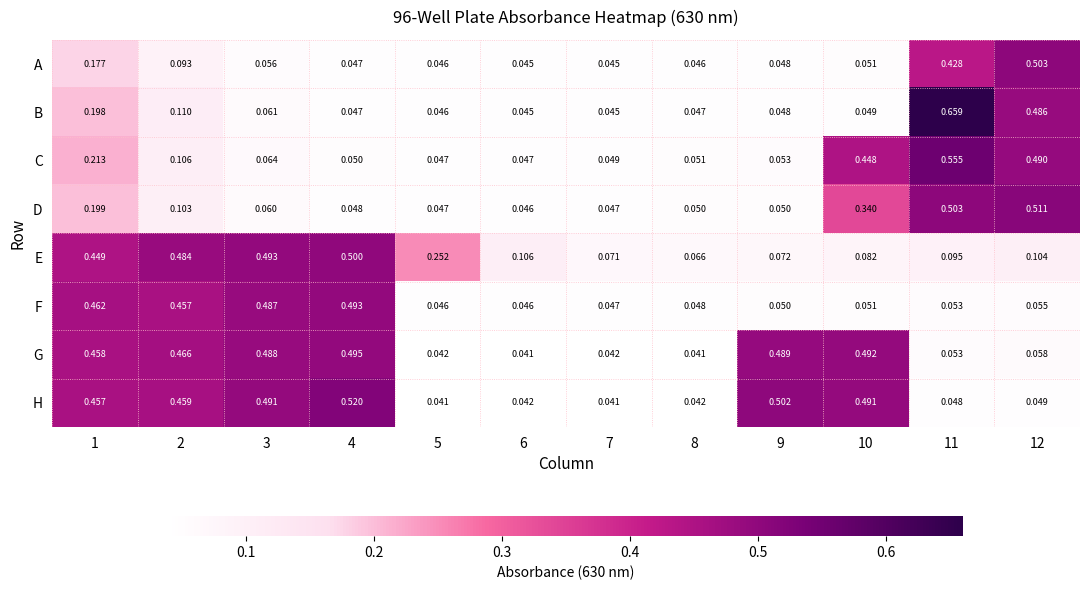

List the series in order of their peak value, lowest first.

F, G, E, A, D, H, C, B